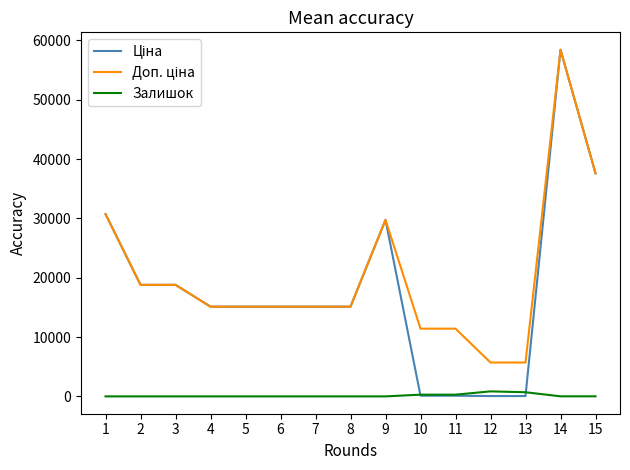

What is the difference between the highest and lowest values at 3?

18796.8